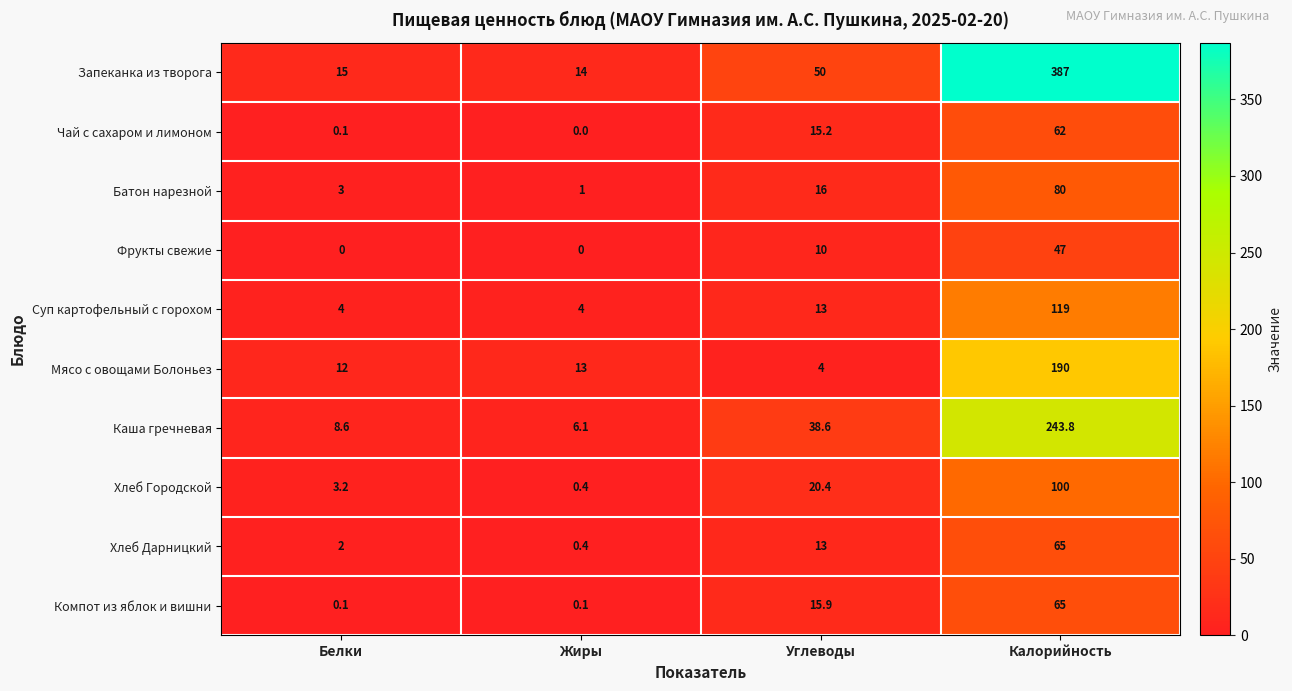

Which series has the largest total across all categories?

Запеканка из творога